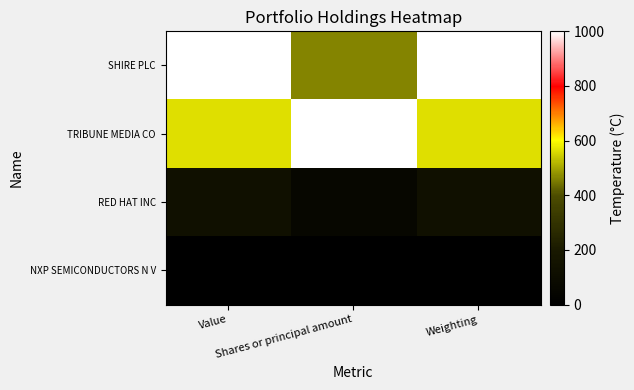

Which has a higher value, Weighting or Value?

Weighting